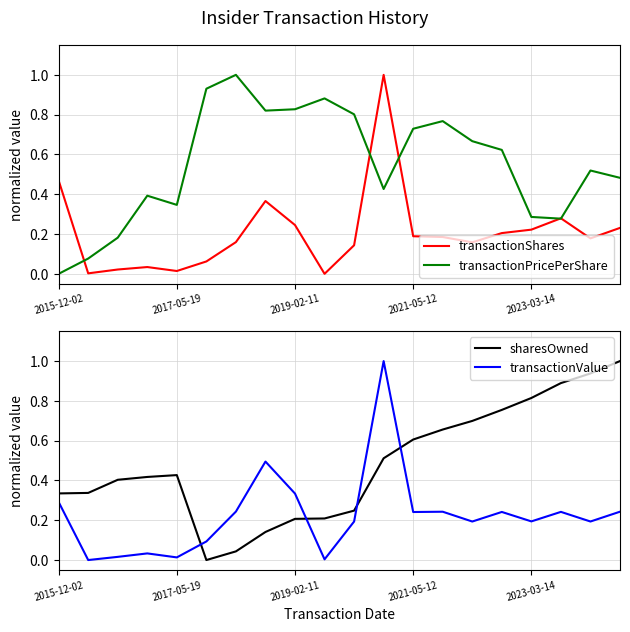

What is the difference between the maximum and minimum values in the sharesOwned series?

1.0